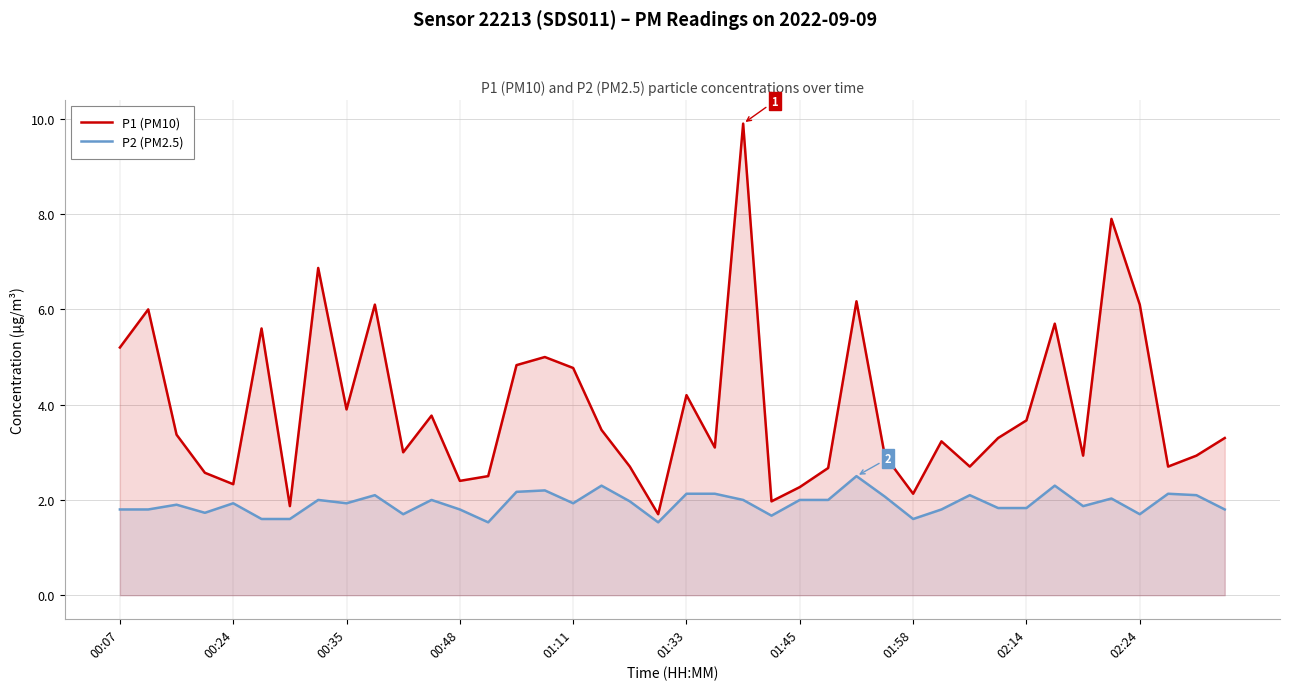

True or false: P2 (PM2.5) and P1 (PM10) intersect in this chart.

False